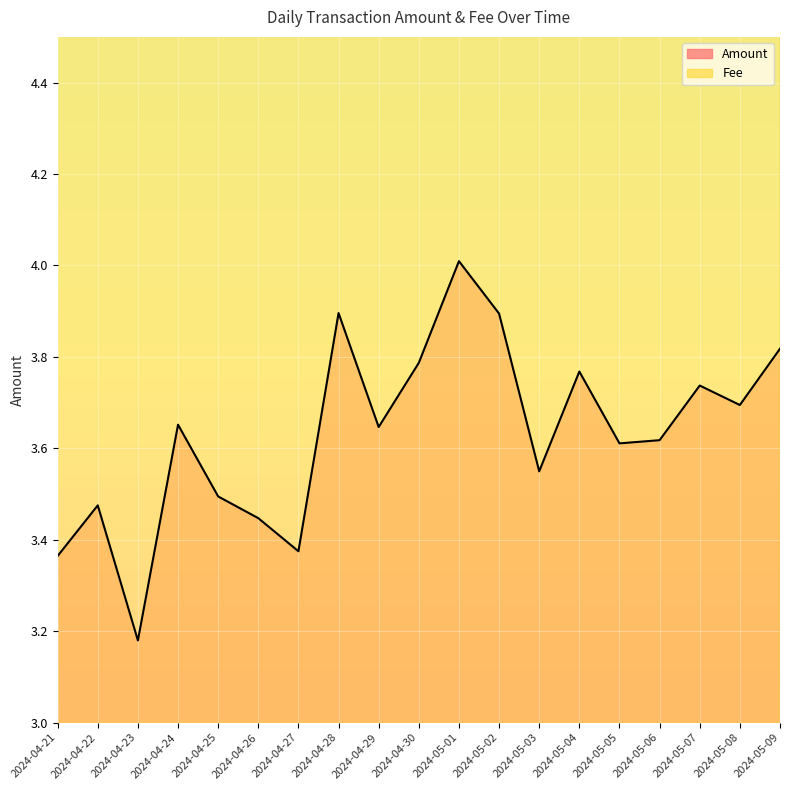

Reading left to right, transcribe all the data shown in this chart.

Amount: 3.4	3.5	3.2	3.7	3.5	3.4	3.4	3.9	3.6	3.8	4.0	3.9	3.5	3.8	3.6	3.6	3.7	3.7	3.8
Fee: 6.2	6.2	6.2	5.4	5.4	5.4	5.4	5.4	5.4	5.4	5.4	5.4	5.4	5.4	5.4	5.4	5.4	6.2	6.2